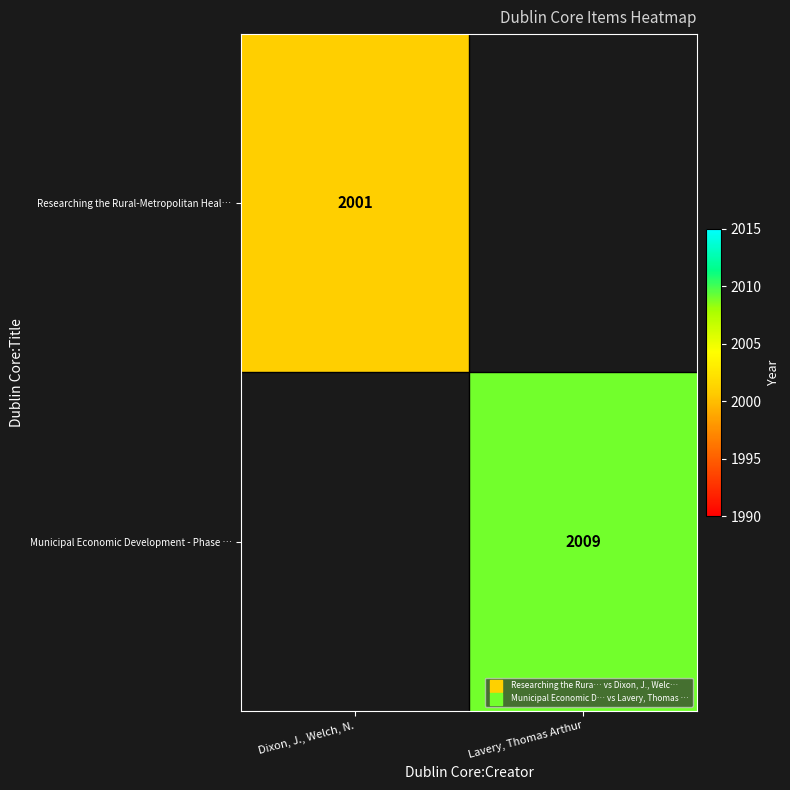

The Municipal Economic Development - Phase … series shows 2009 at Lavery, Thomas Arthur. True or false?

True